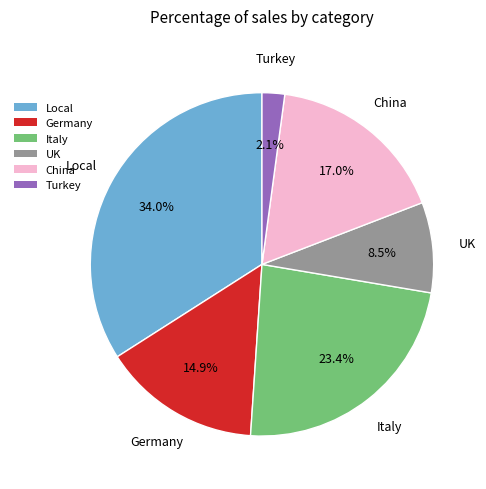

To the nearest percent, what is the combined percentage of UK and Germany?

23%